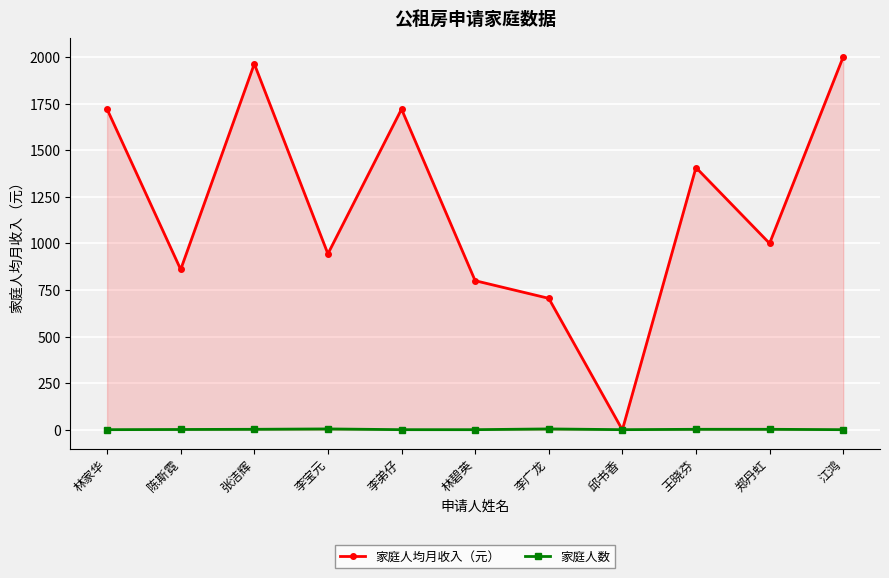

True or false: 家庭人均月收入（元） and 家庭人数 intersect in this chart.

True